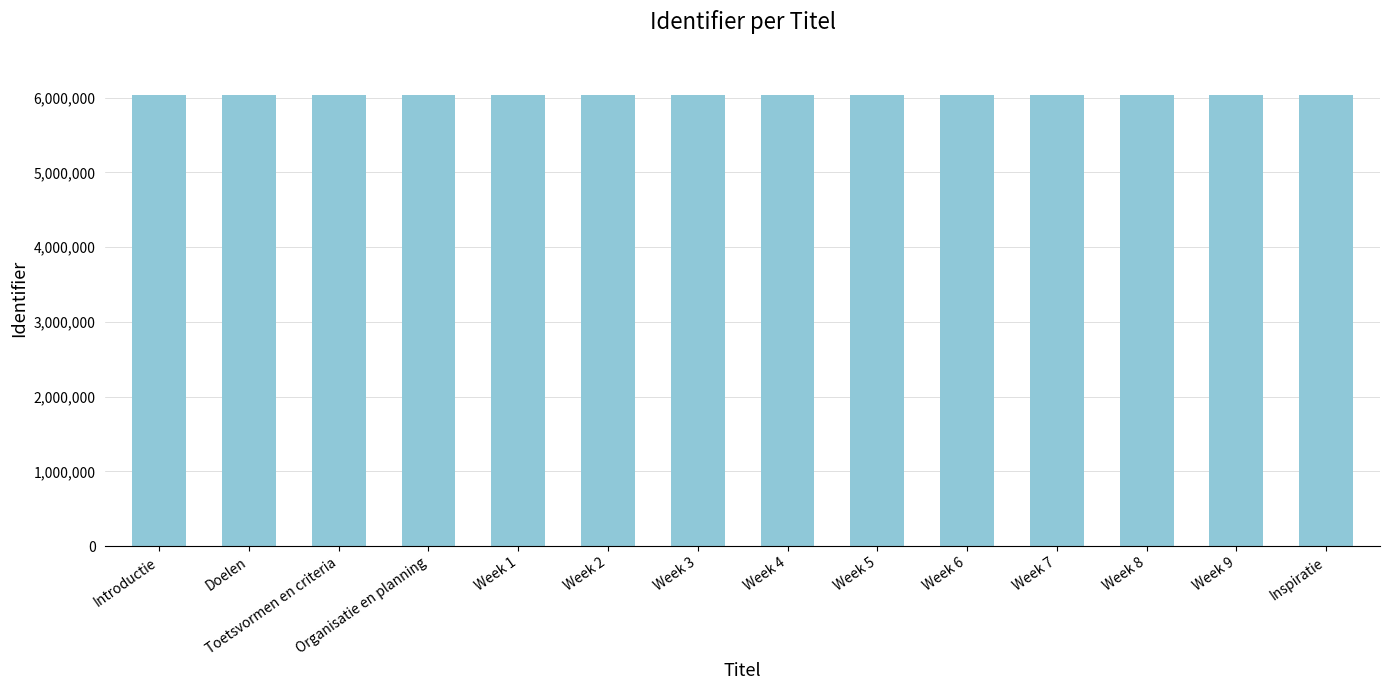

What is the sum of the values at Introductie and Toetsvormen en criteria?

12069606